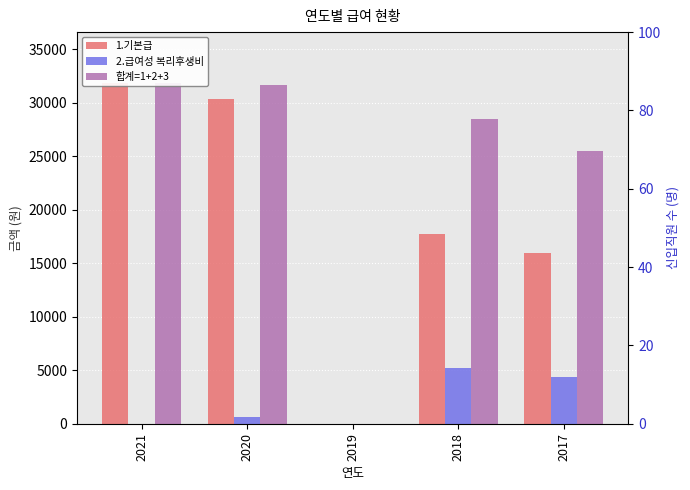

Which series has the largest total across all categories?

합계=1+2+3